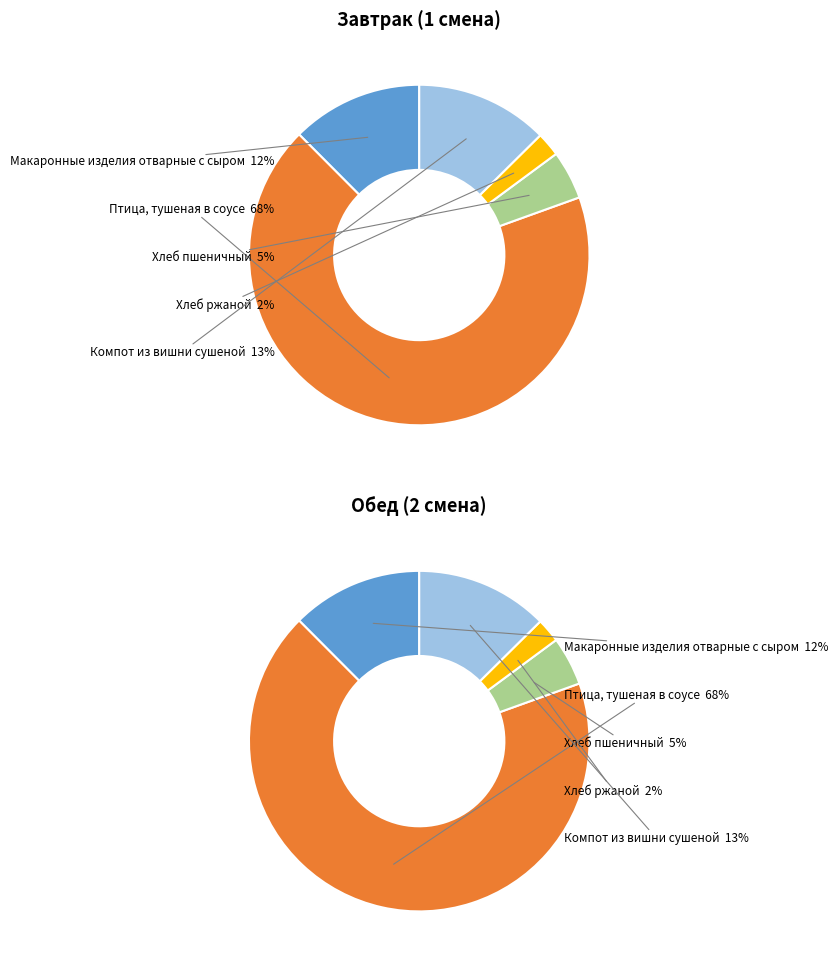

Count the number of slices in the pie.

5